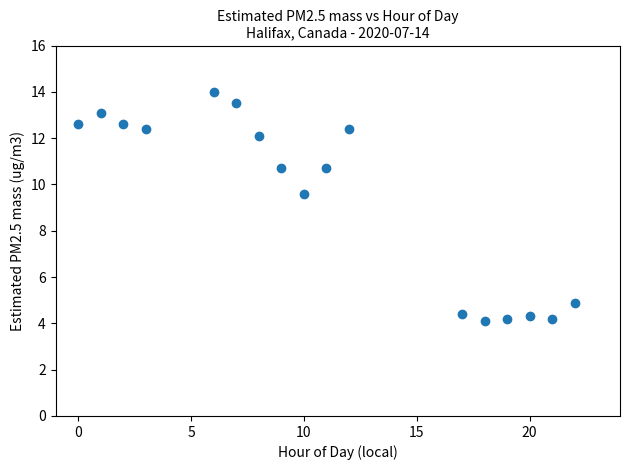

What Y value in the scatter plot is closest to 9?

9.6